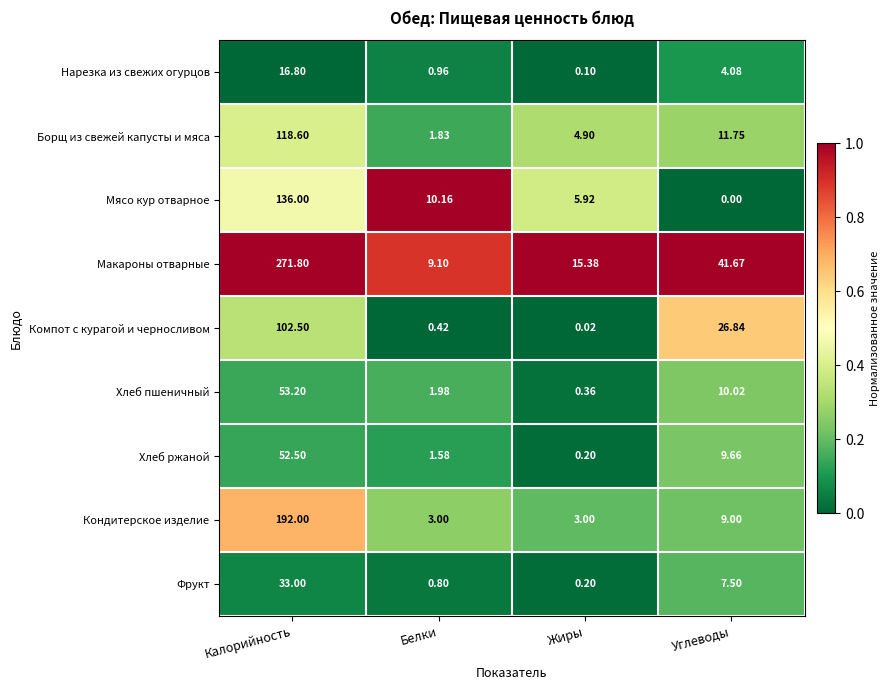

Rank the series by their maximum value, from lowest to highest.

Нарезка из свежих огурцов, Фрукт, Хлеб ржаной, Хлеб пшеничный, Компот с курагой и черносливом, Борщ из свежей капусты и мяса, Мясо кур отварное, Кондитерское изделие, Макароны отварные